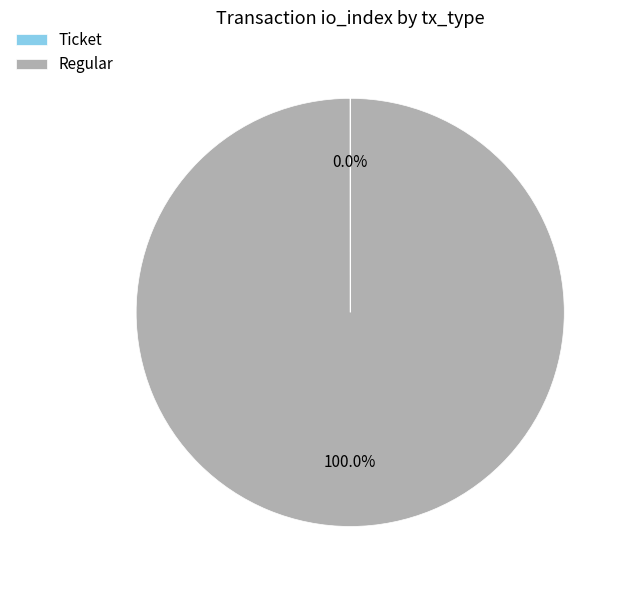

Which slice represents more than half of the pie?

Regular